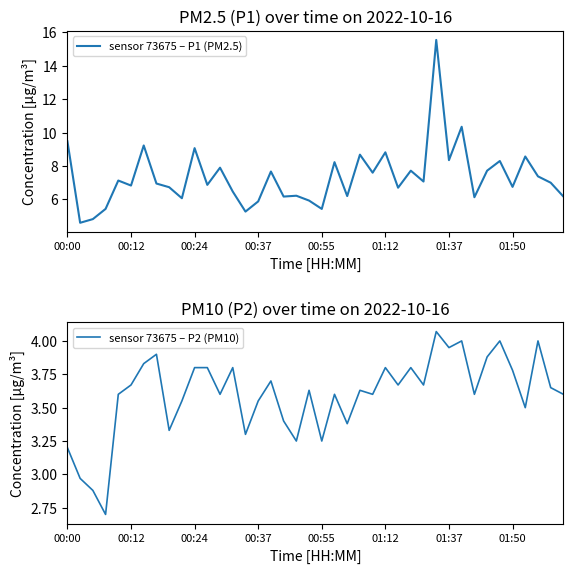

What is the difference between the second highest and minimum values in the sensor 73675 – P2 (PM10) series?

1.3